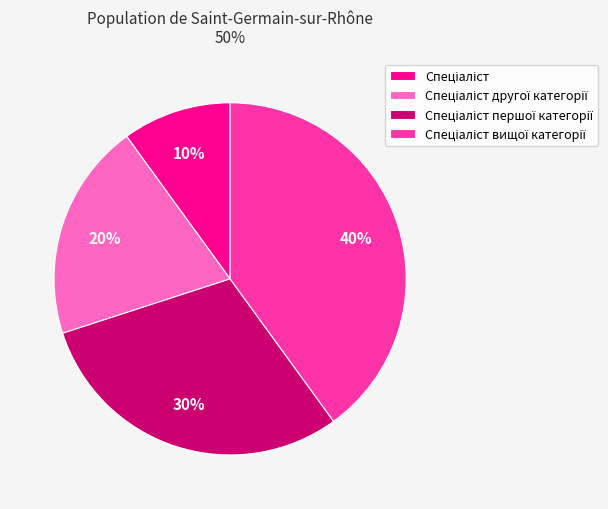

Is there a majority slice in this chart?

No